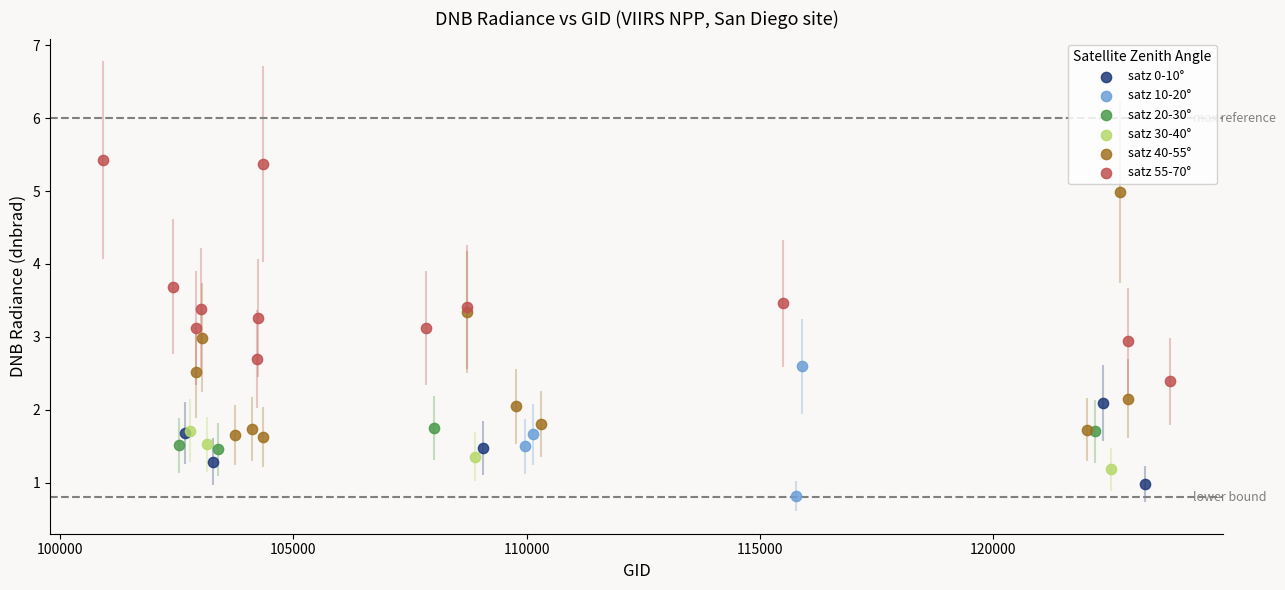

Which series contains the highest Y value?

satz 55-70°